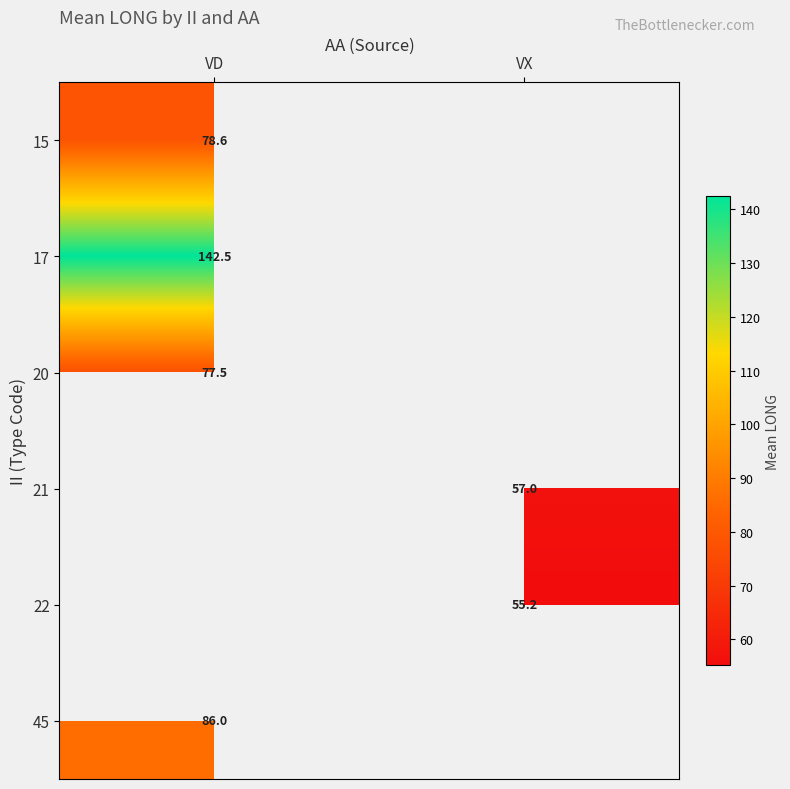

At which label does 22 reach its minimum?

VD